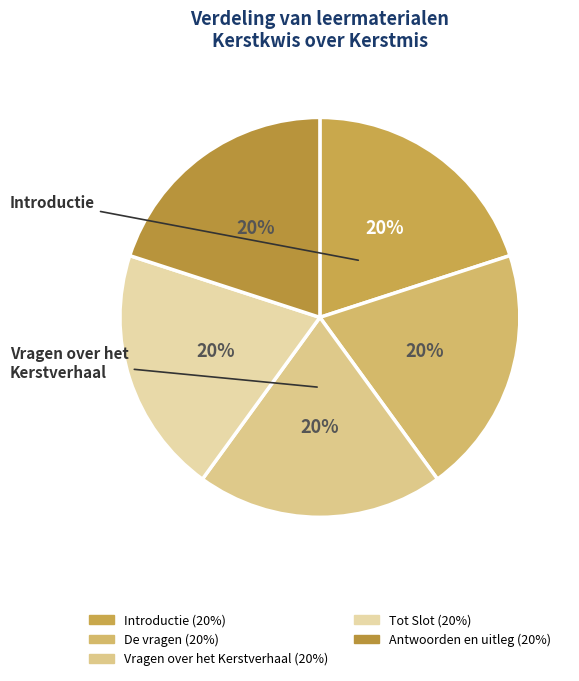

Is it true that Antwoorden en uitleg is 34% of the pie?

False